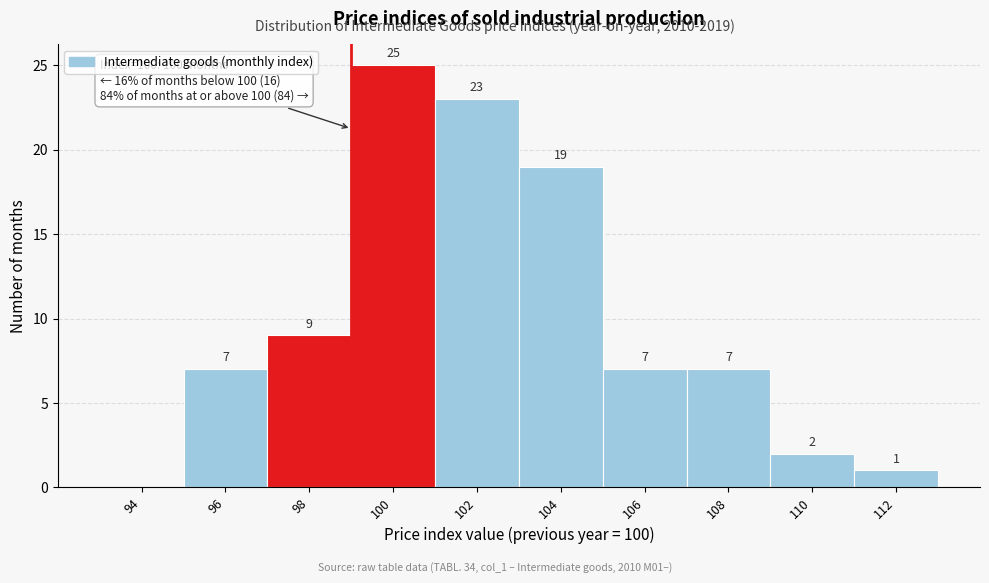

Reading right to left, list all the values displayed in this chart.

112=1	110=2	108=7	106=7	104=19	102=23	100=25	98=9	96=7	94=0